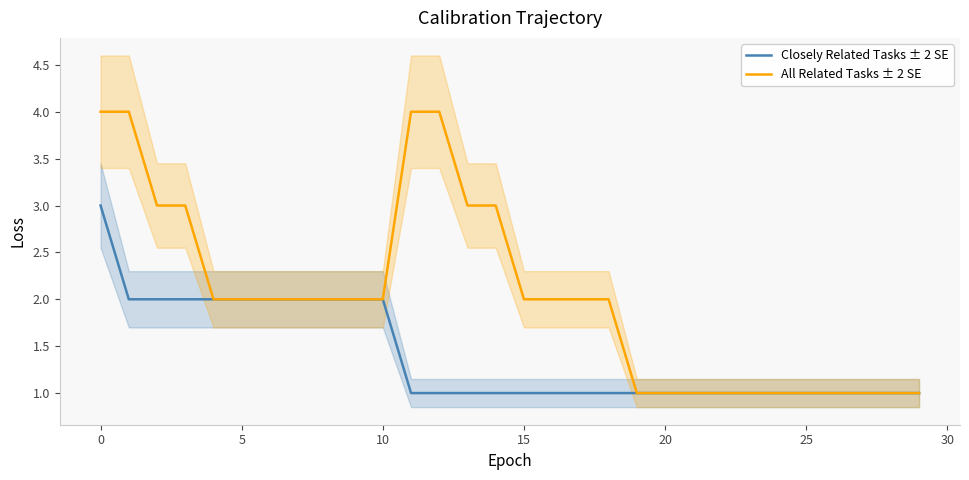

At which label does All Related Tasks ± 2 SE first exceed 2?

0